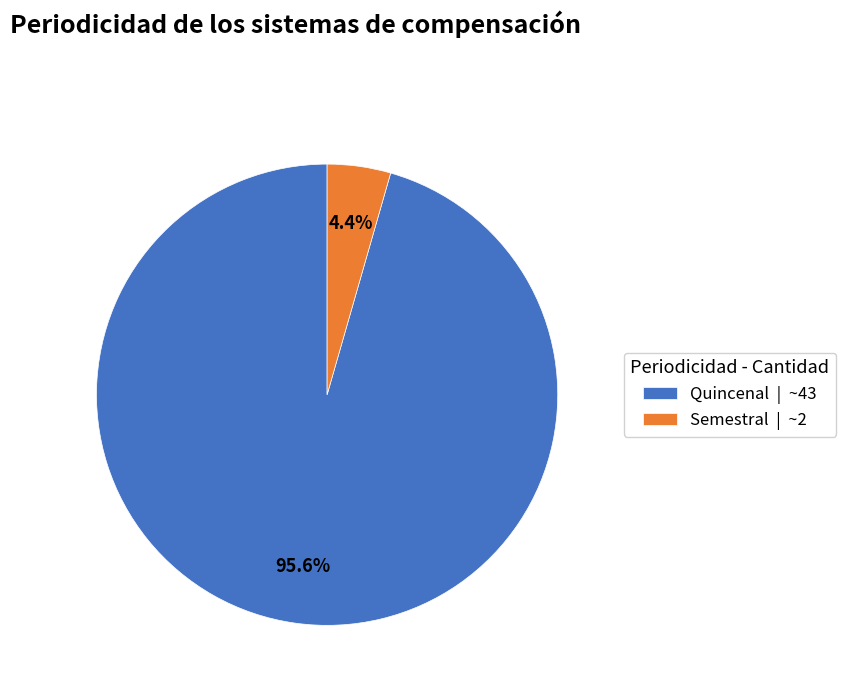

Which has a higher value, Quincenal or Semestral?

Quincenal